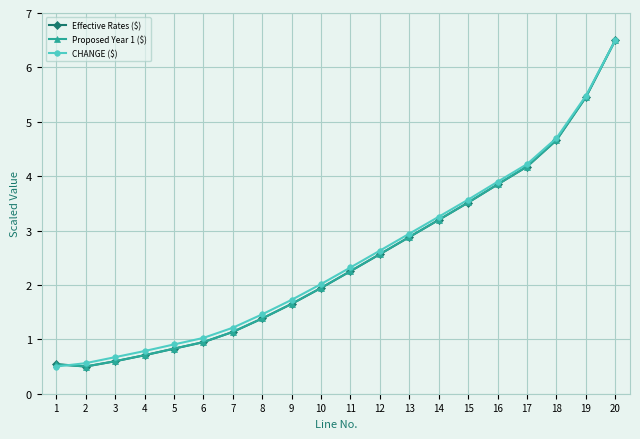

Where is Proposed Year 1 ($) nearest to the value 3?

13